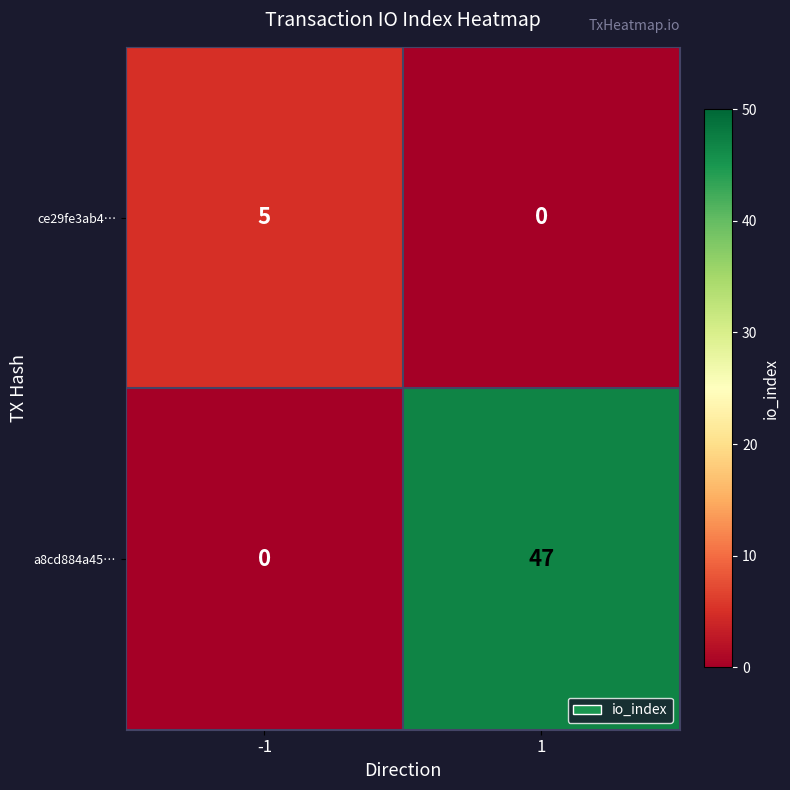

At which category is the sum across all series the highest?

1